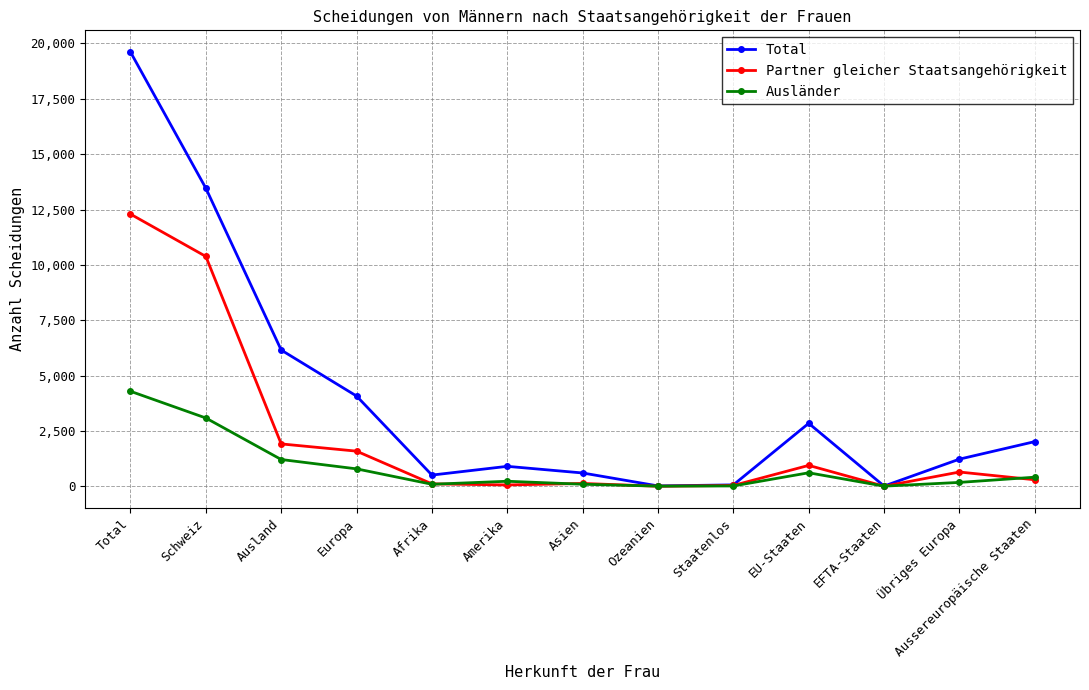

Count the number of data series in this chart.

3